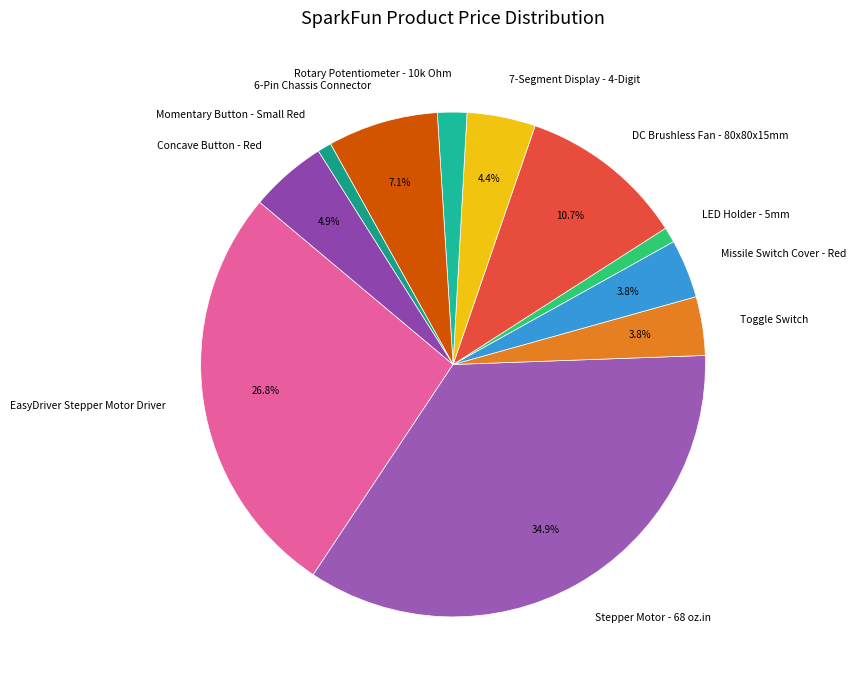

Is Missile Switch Cover - Red the majority of the pie?

No